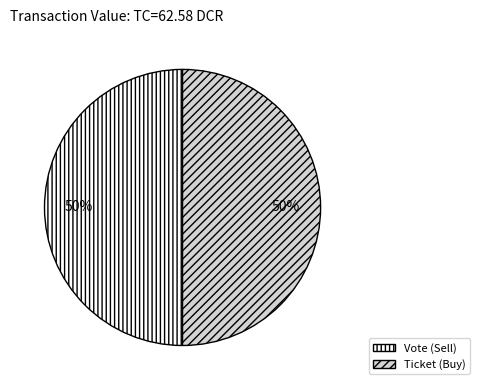

True or false: Ticket (Buy) accounts for 50% of the total.

True